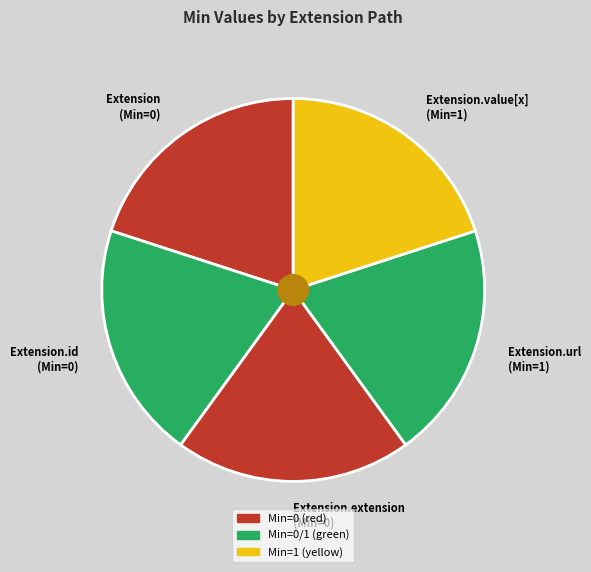

True or false: Extension (Min=0) accounts for 20% of the total.

True